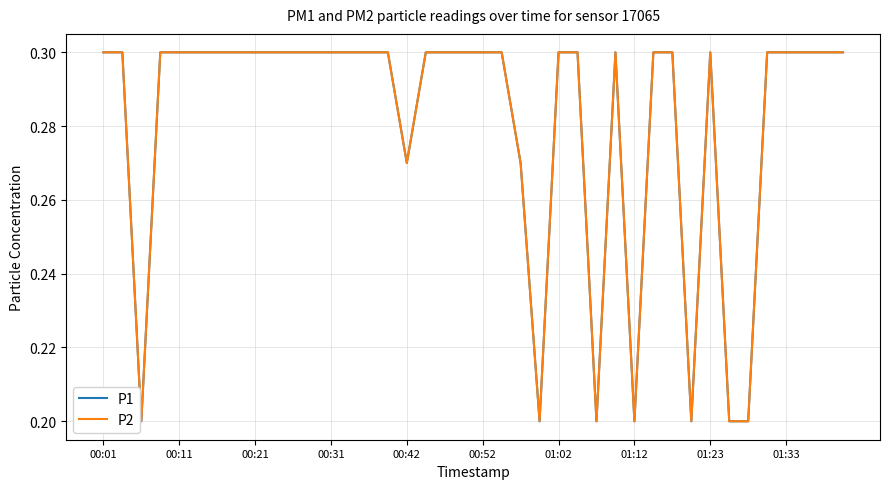

Which category has the highest value across all series?

00:01